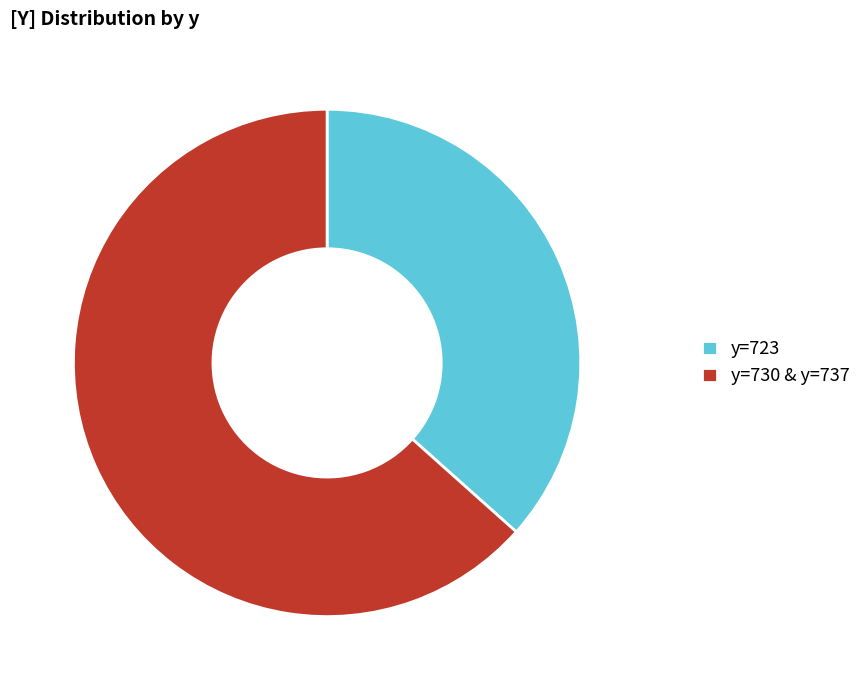

How many slices are in this pie chart?

2